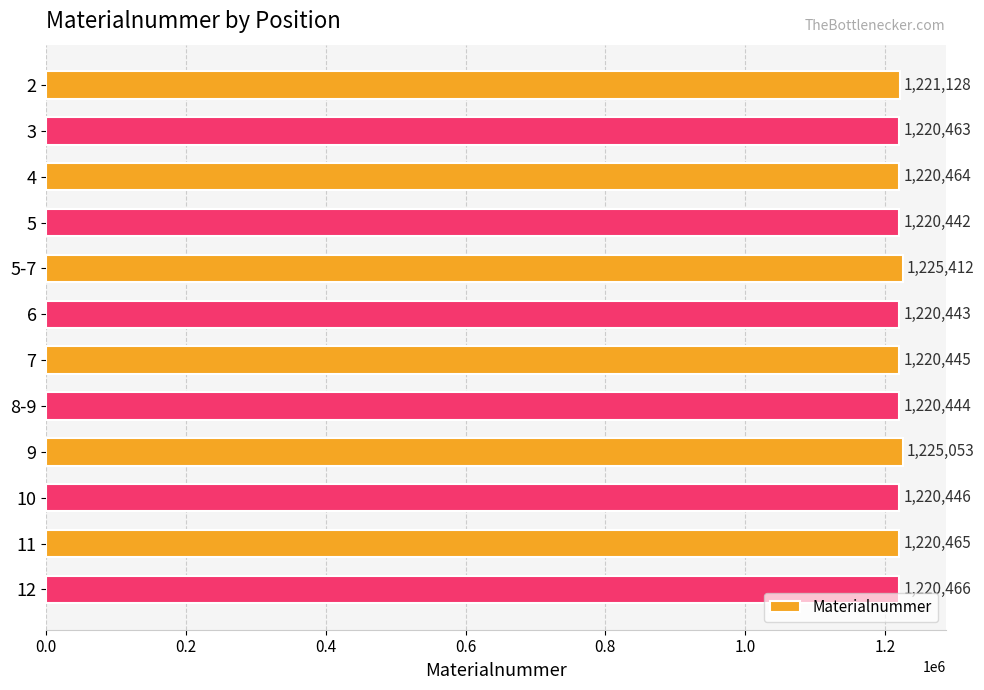

Reading bottom to top, what are all the values shown in this chart?

1220466	1220465	1220446	1225053	1220444	1220445	1220443	1225412	1220442	1220464	1220463	1221128